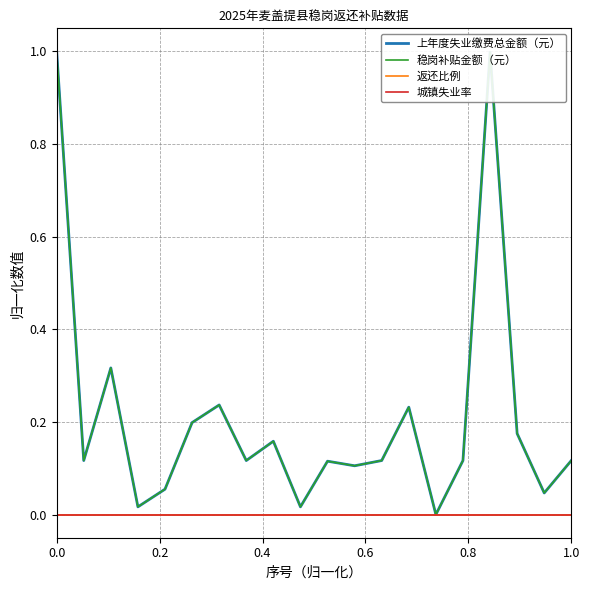

True or false: 城镇失业率 has more than 0 points higher than both neighbors.

False